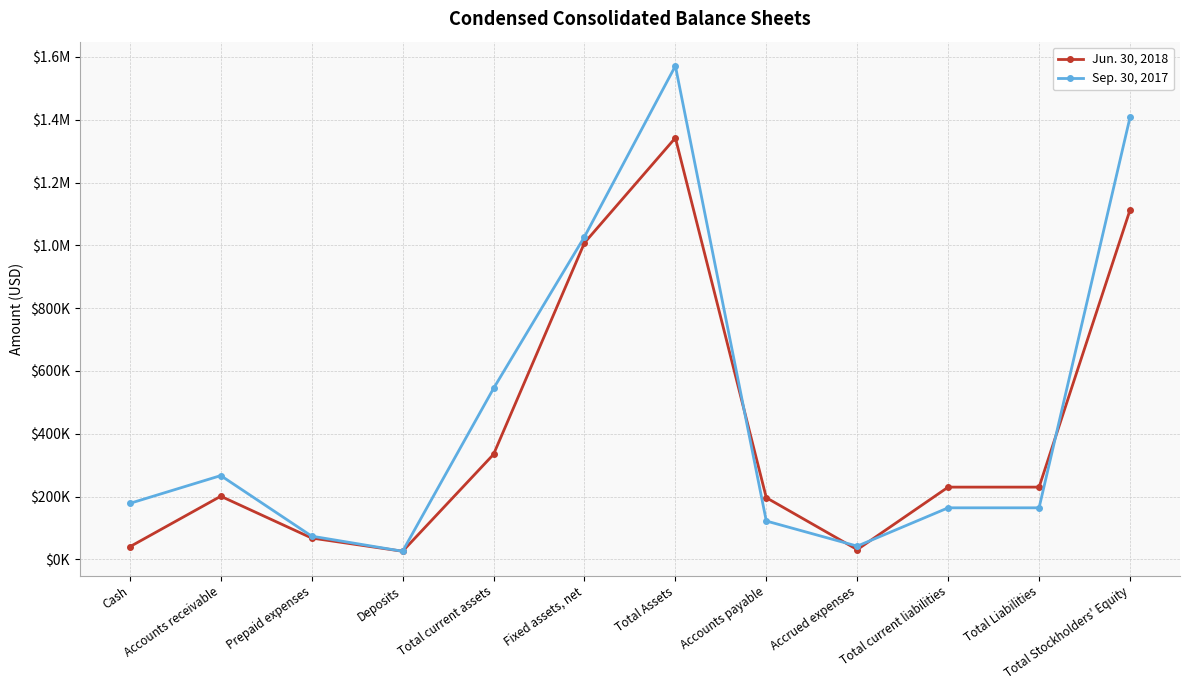

What is the difference between the second highest and minimum values in the Sep. 30, 2017 series?

1381591